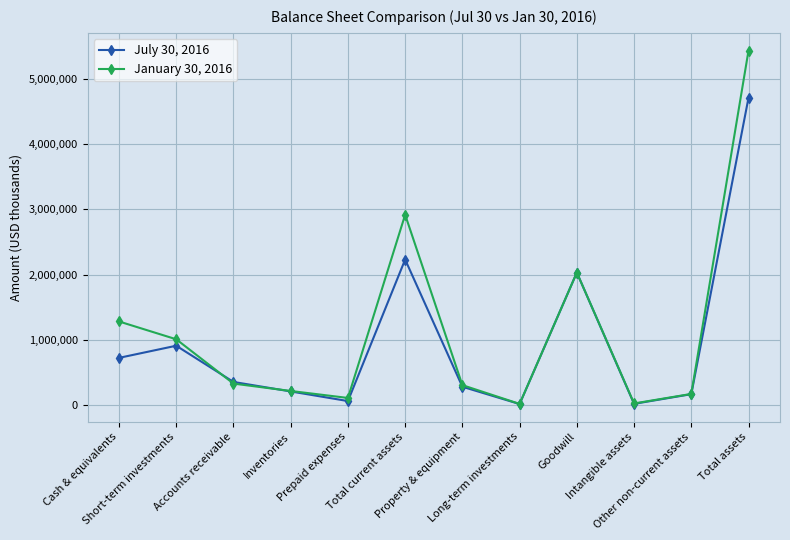

Which series has the largest total across all categories?

January 30, 2016